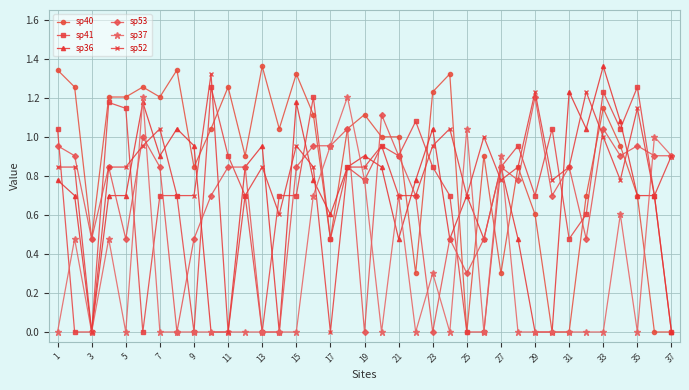

What is the value of the sp40 point at the 12th from the left?

0.9